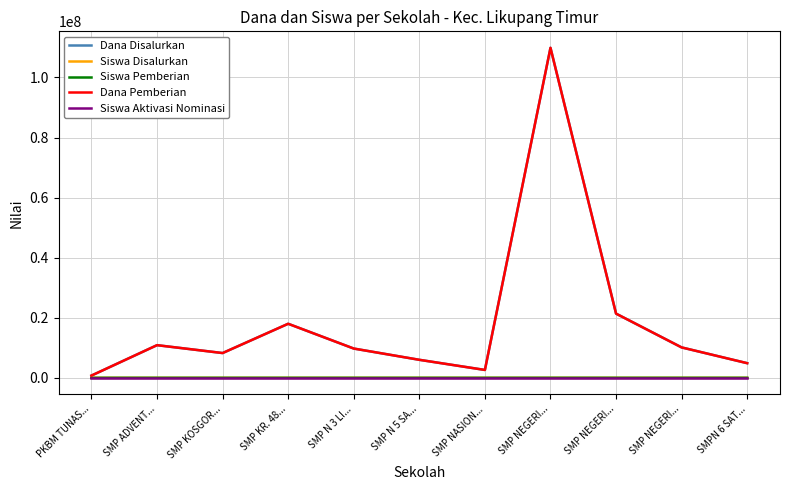

At which category is the sum across all series the highest?

SMP NEGERI...